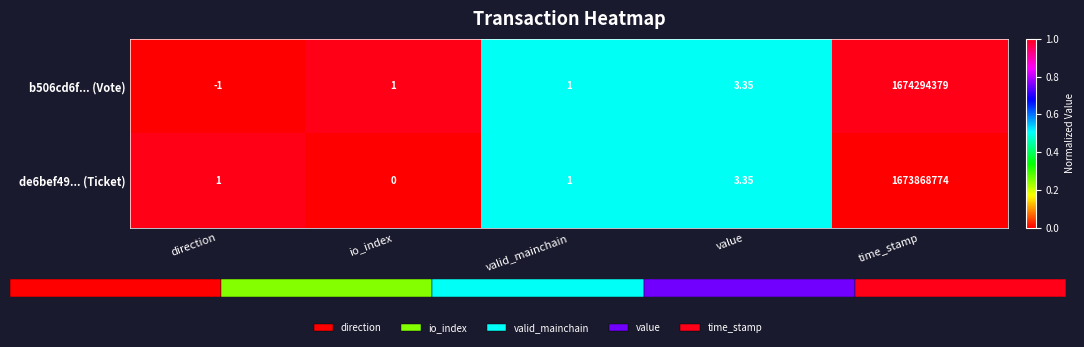

What is the greatest value displayed?

1.0